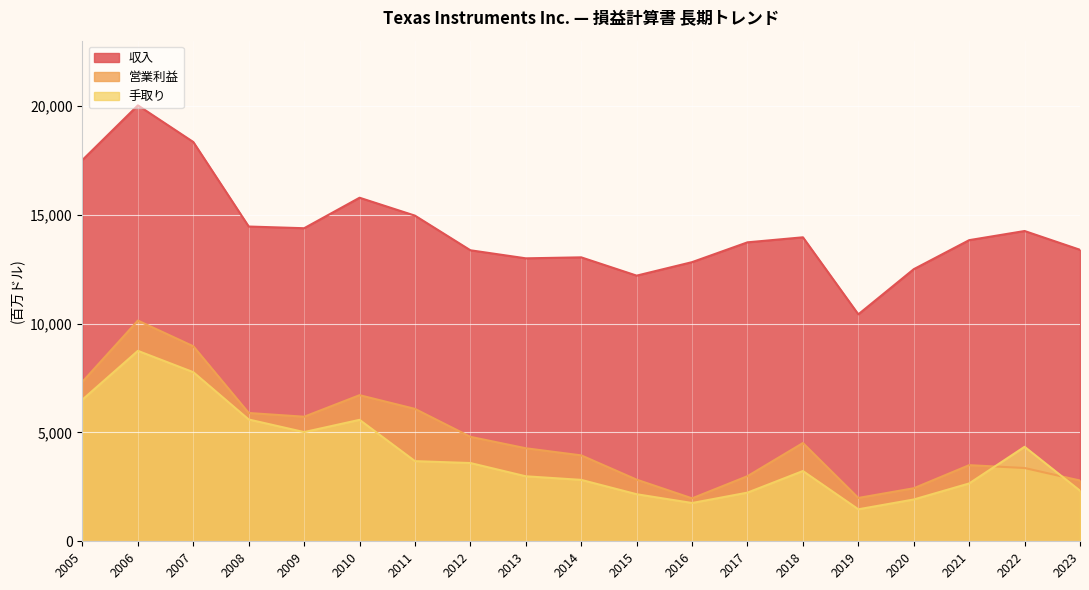

What is the greatest value displayed?

20028